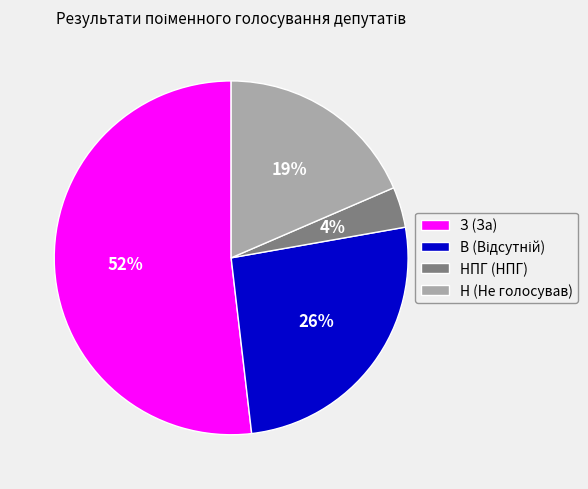

To the nearest percent, what is the average slice percentage?

25%